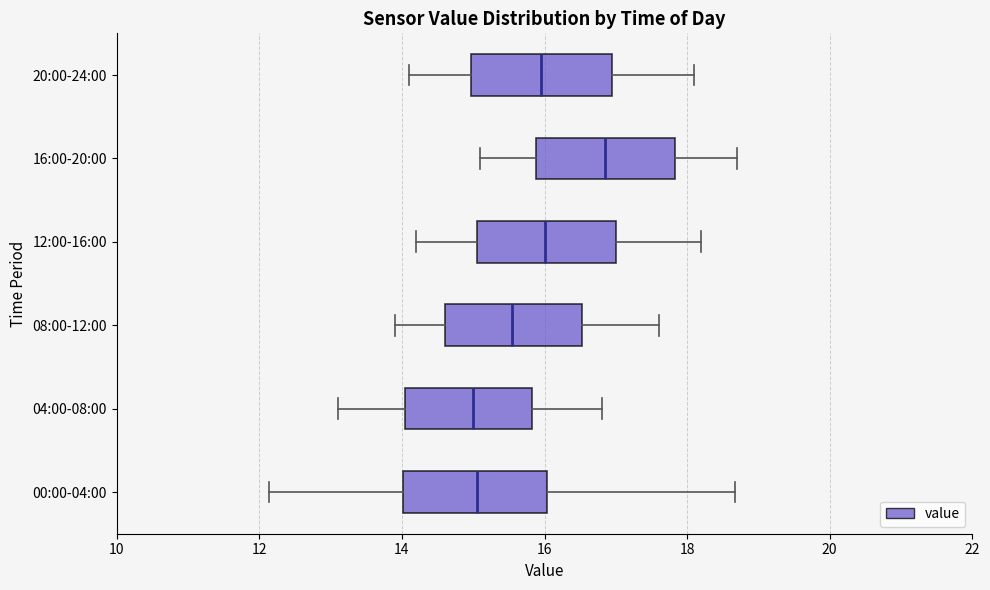

Reading bottom to top, transcribe this box plot: for each box, give where its median line is, the range the box spans, and where its two whiskers end, as read against the x-axis. The values are not printed on the chart, so give them approximately, as read against the axis.

00:00-04:00: median 15.0, box 14.0 to 16.0, whiskers 12.2 to 18.6
04:00-08:00: median 15.0, box 14.0 to 15.8, whiskers 13.2 to 16.8
08:00-12:00: median 15.6, box 14.6 to 16.6, whiskers 14.0 to 17.6
12:00-16:00: median 16.0, box 15.0 to 17.0, whiskers 14.2 to 18.2
16:00-20:00: median 16.8, box 15.8 to 17.8, whiskers 15.2 to 18.8
20:00-24:00: median 16.0, box 15.0 to 17.0, whiskers 14.2 to 18.2